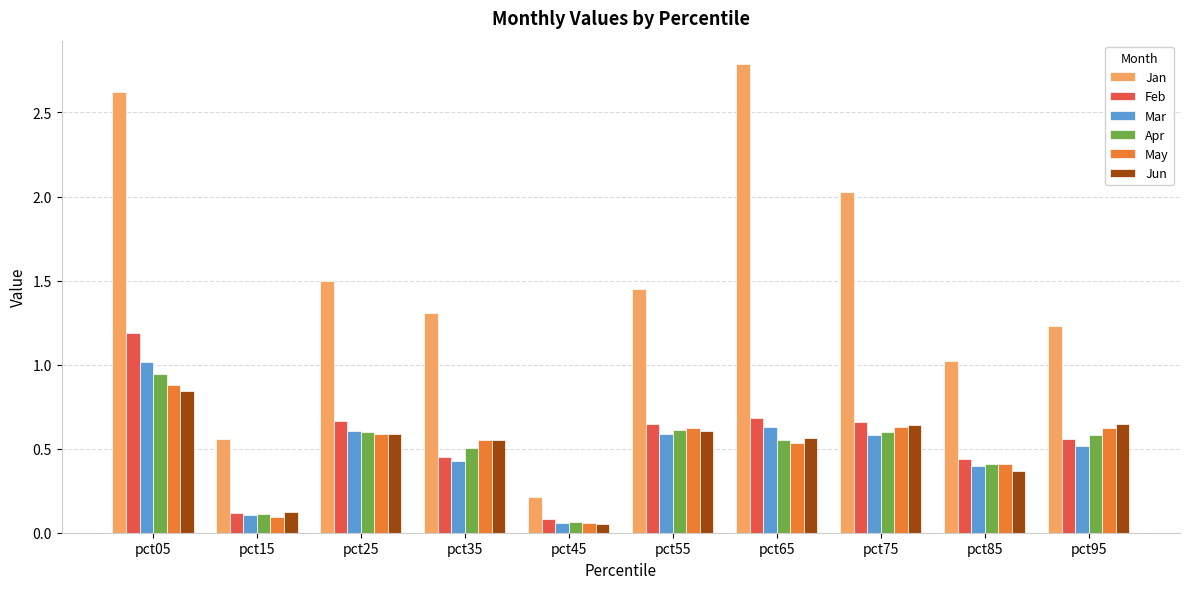

List the series in order of their peak value, lowest first.

Jun, May, Apr, Mar, Feb, Jan